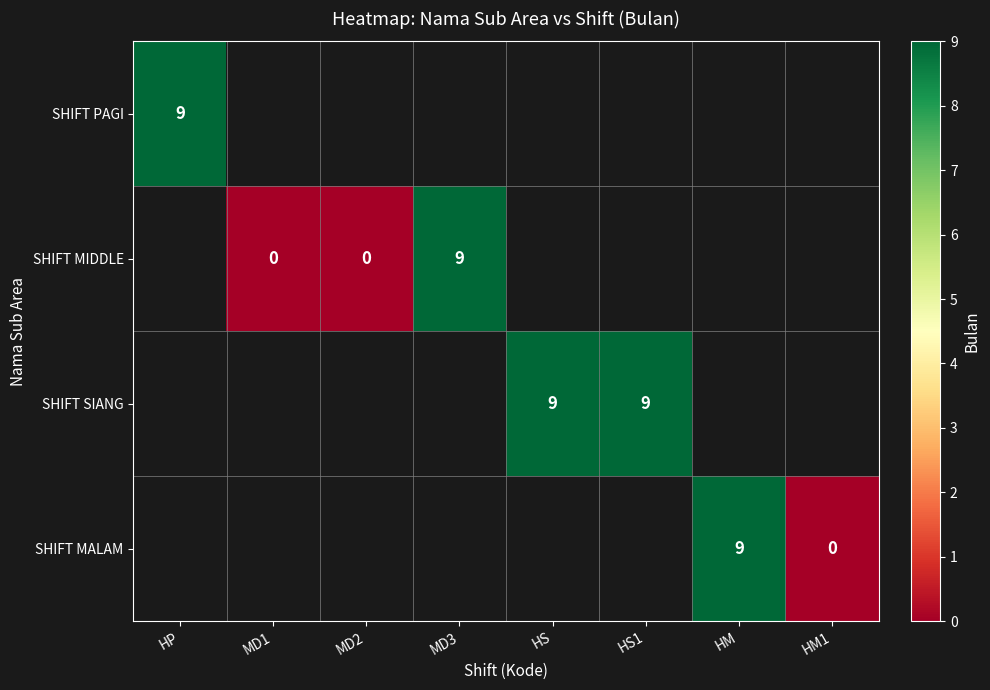

Is it true that SHIFT MIDDLE equals 12 at MD3?

False